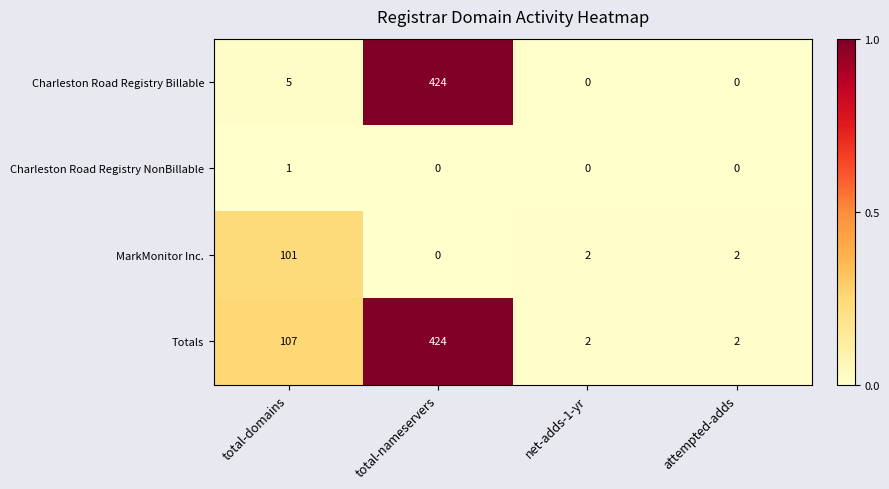

At how many categories does at least one series exceed 0?

4